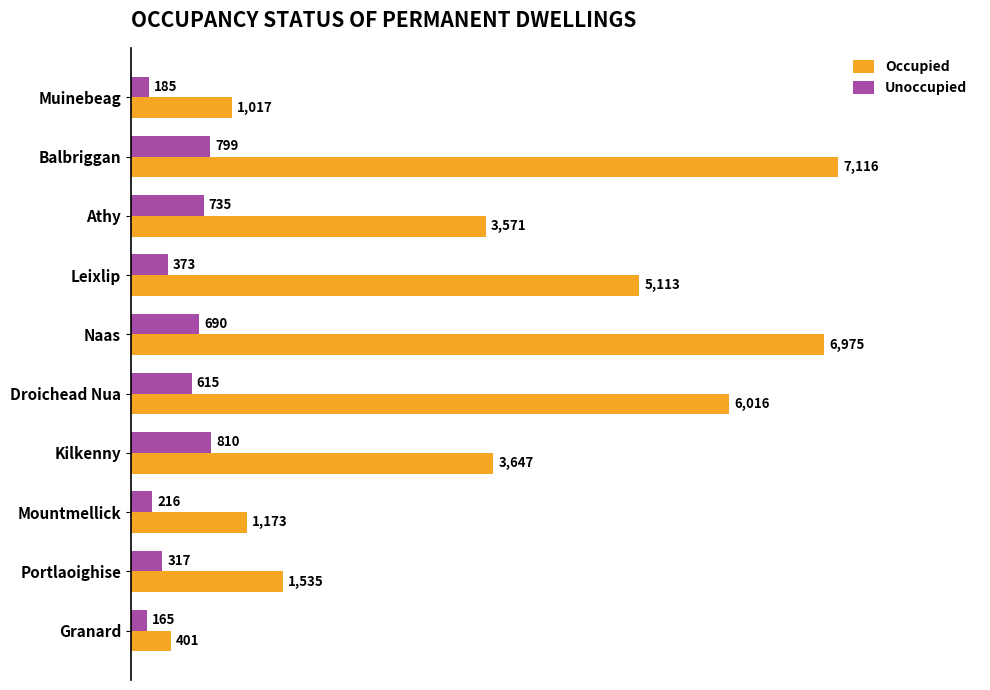

What is the greatest value displayed?

7116